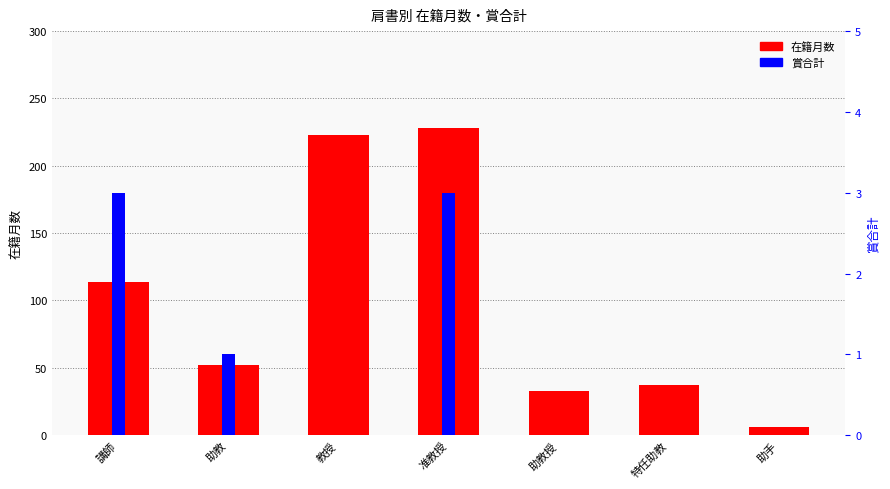

At which label is 在籍月数 closest to 117?

講師